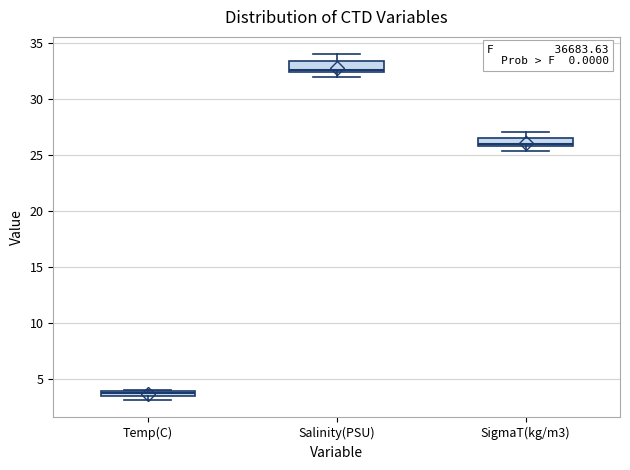

Which box has the highest median line?

Salinity(PSU)